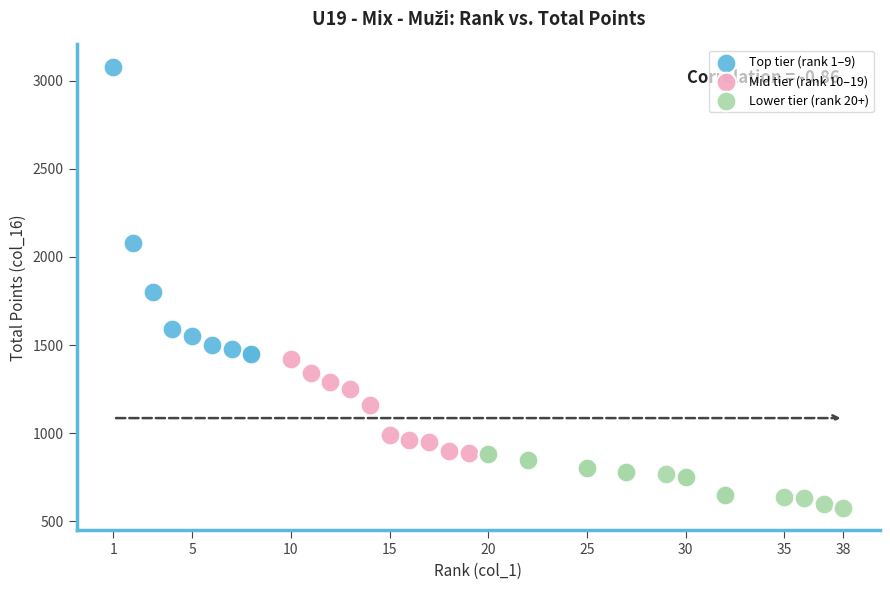

Which series contains the lowest Y value?

Lower tier (rank 20+)